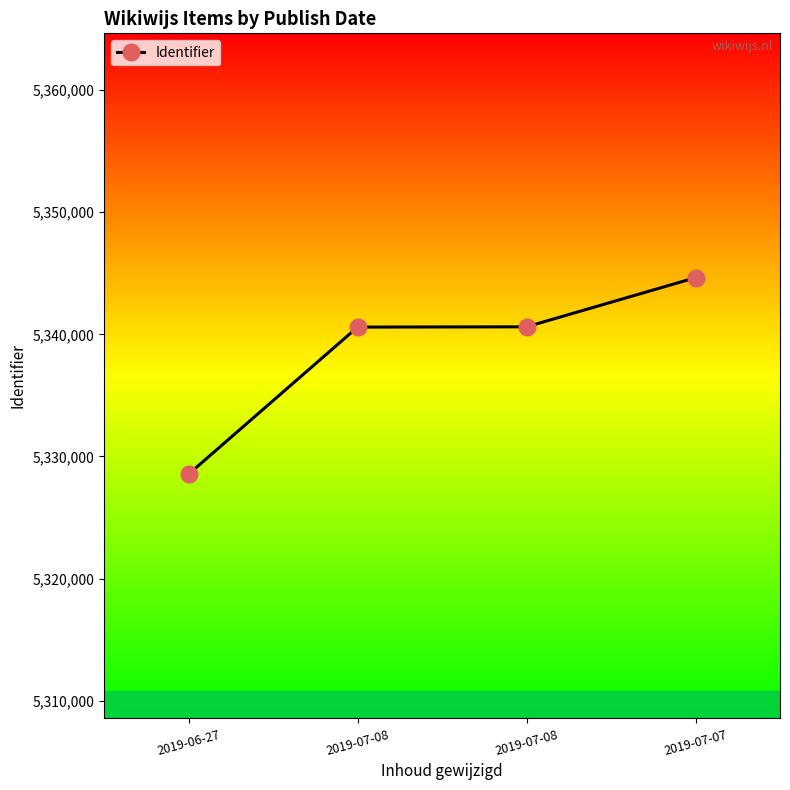

How many lines are shown in the chart?

1